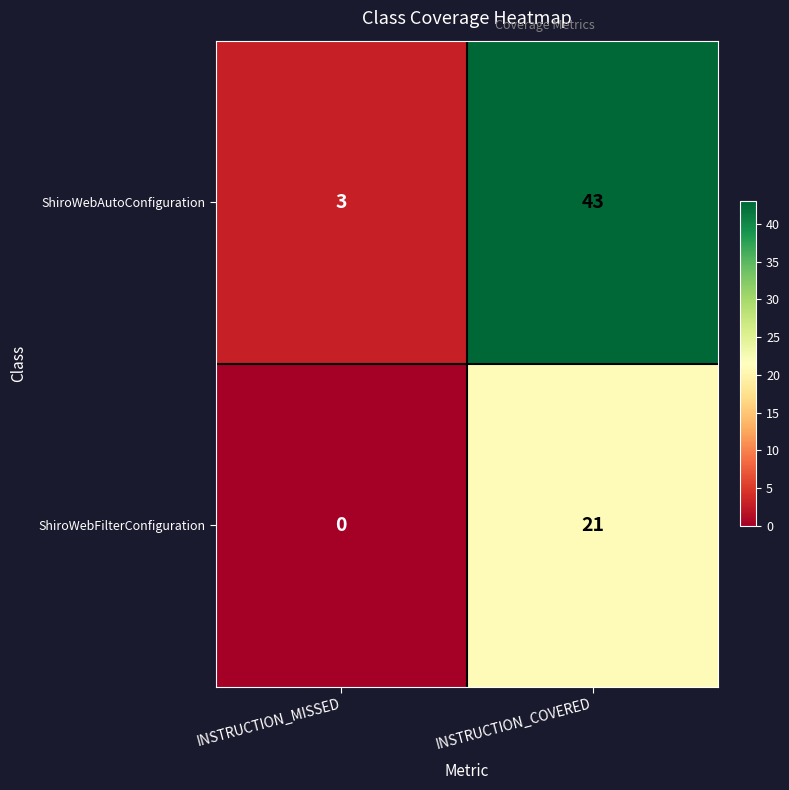

At which category is the sum across all series the highest?

INSTRUCTION_COVERED